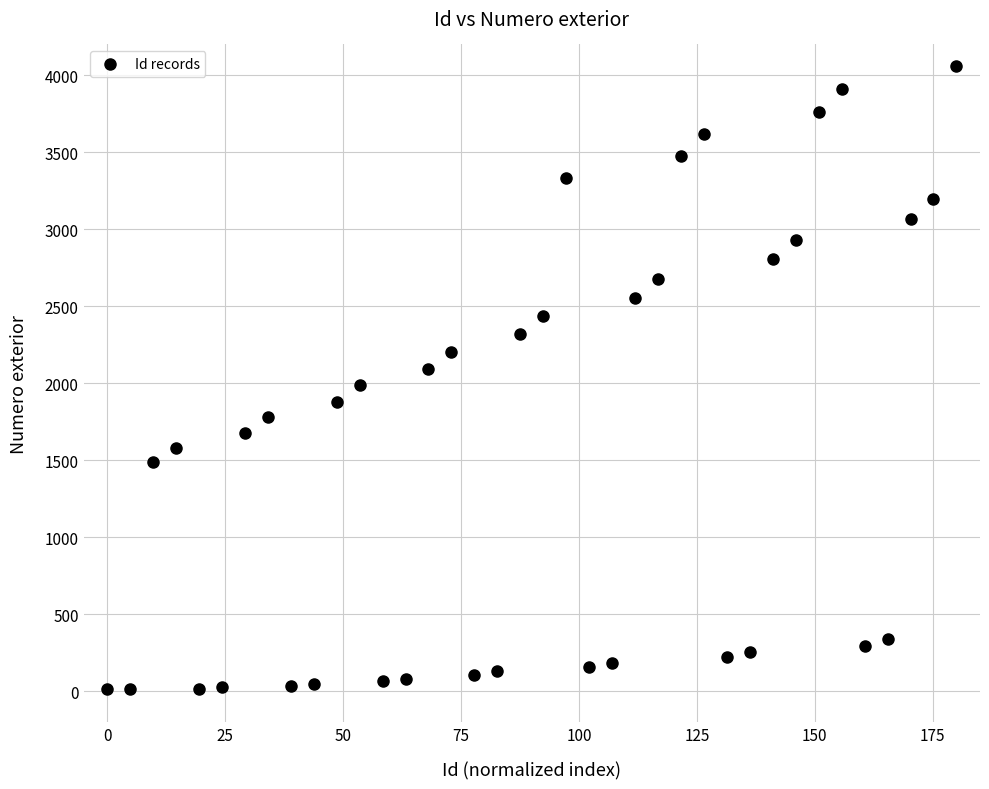

What is the range of Y values (max minus min)?

4050.0